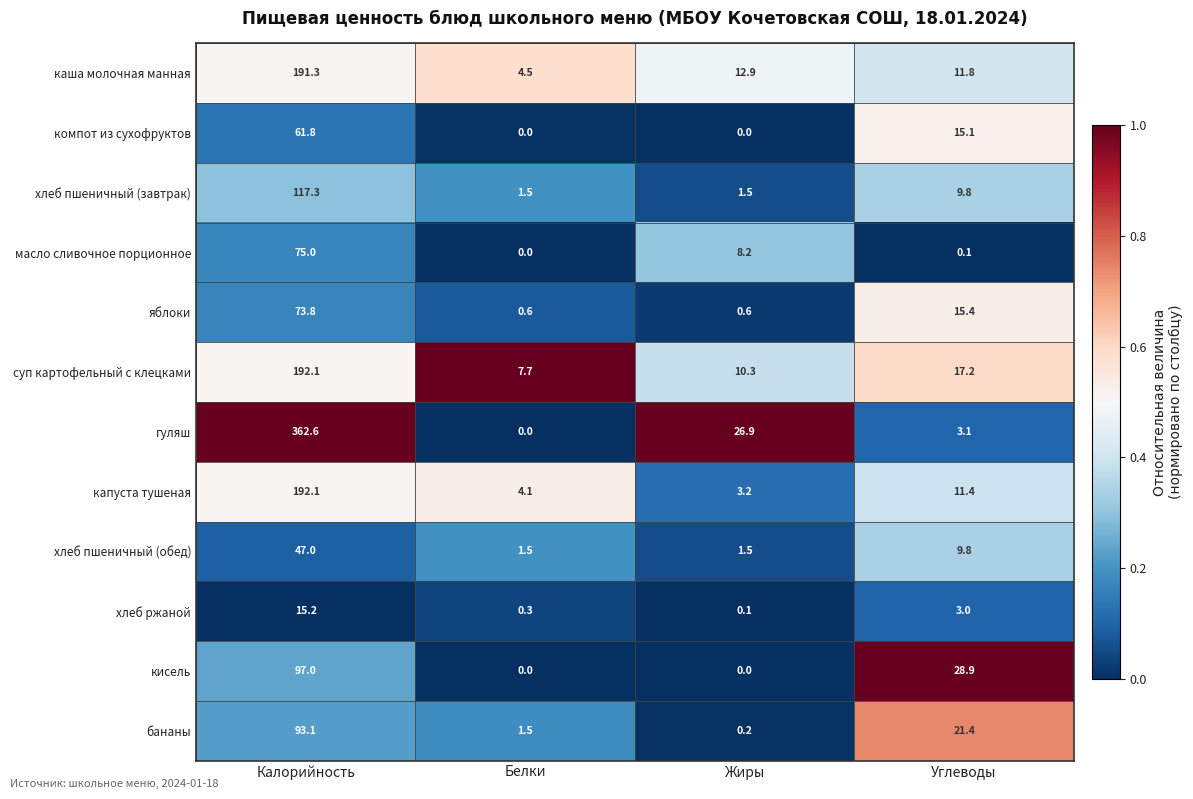

List the labels in order of бананы value, largest first.

Калорийность, Углеводы, Белки, Жиры